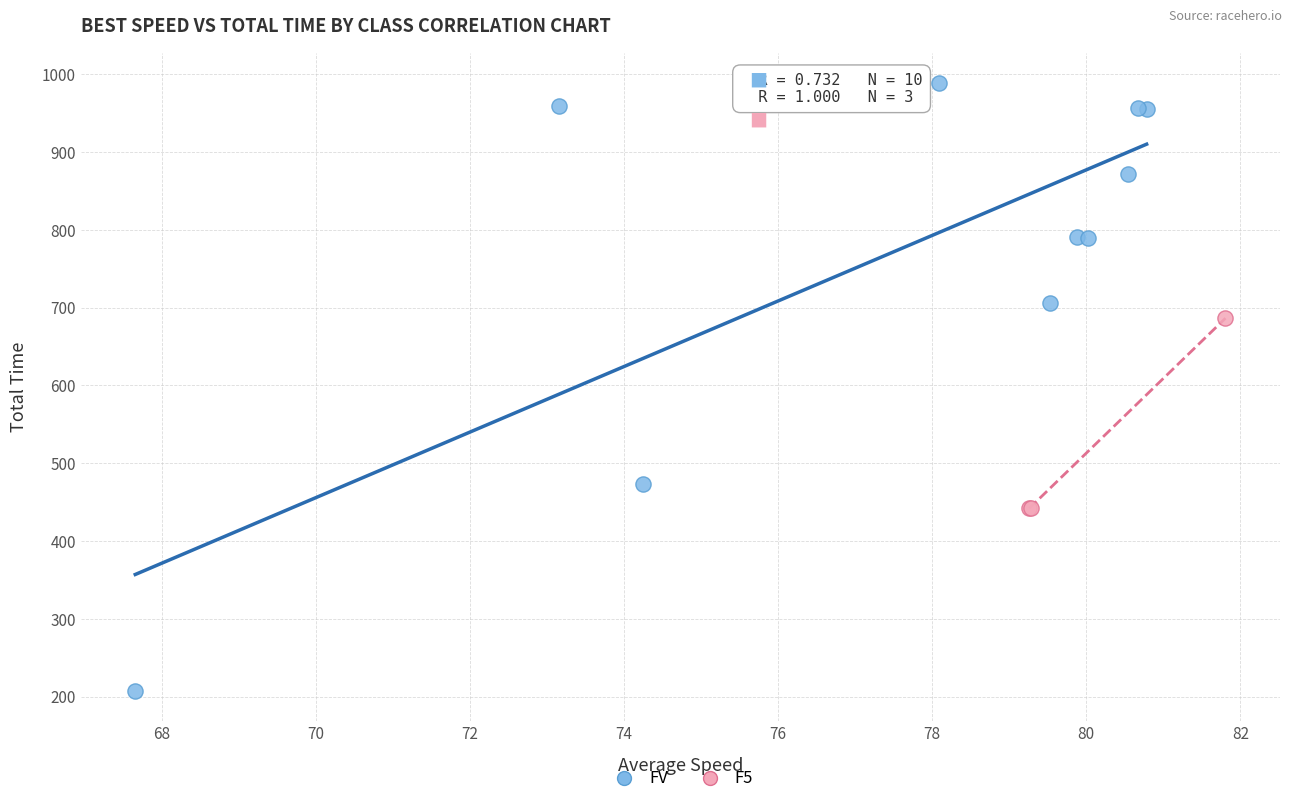

Which series reaches the minimum Y coordinate?

FV